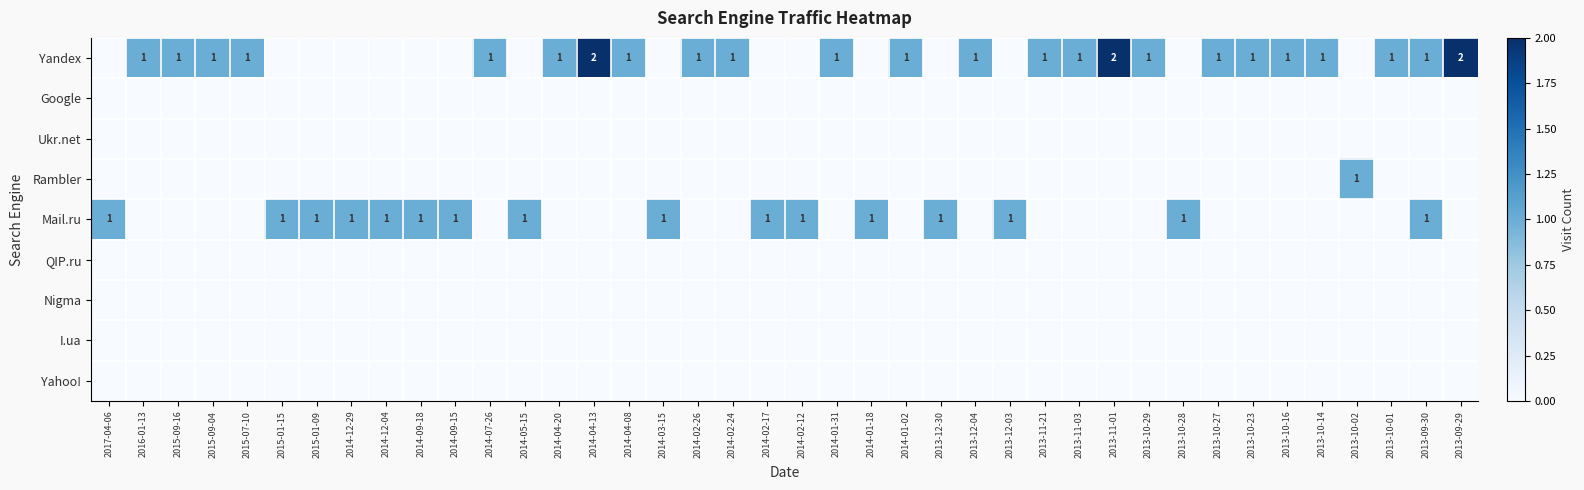

Rank the series by their maximum value, from lowest to highest.

Google, Ukr.net, QIP.ru, Nigma, I.ua, Yahoo!, Rambler, Mail.ru, Yandex